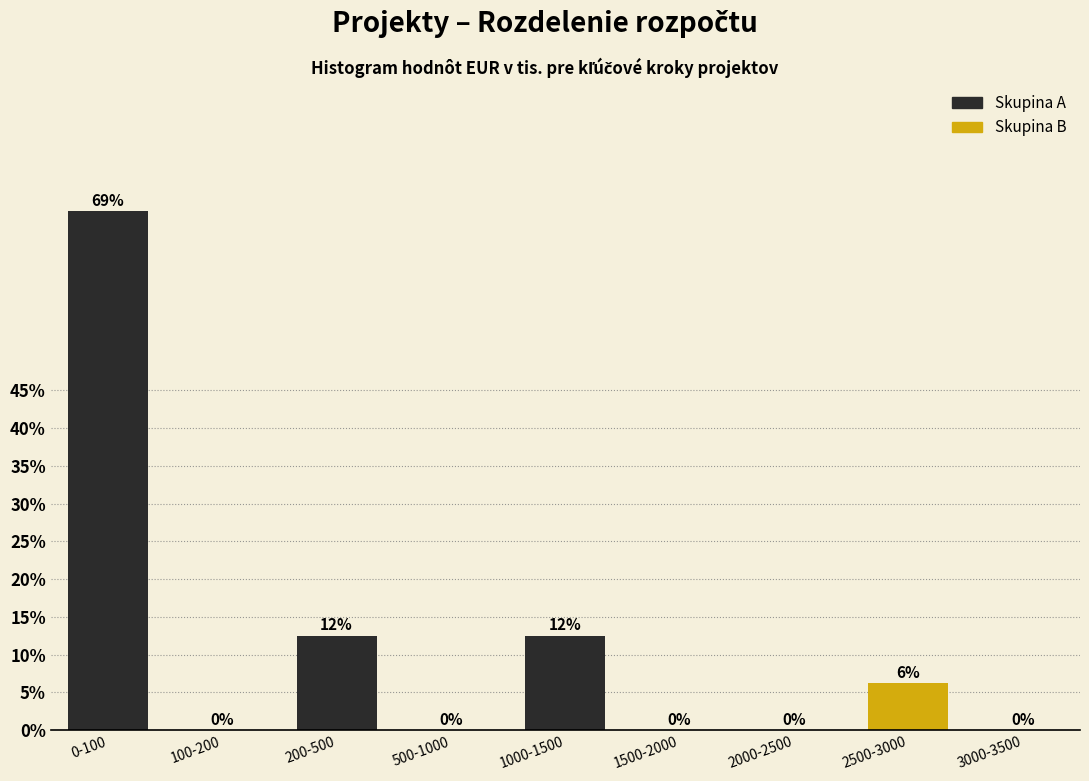

Which category has the highest value across all series?

0-100